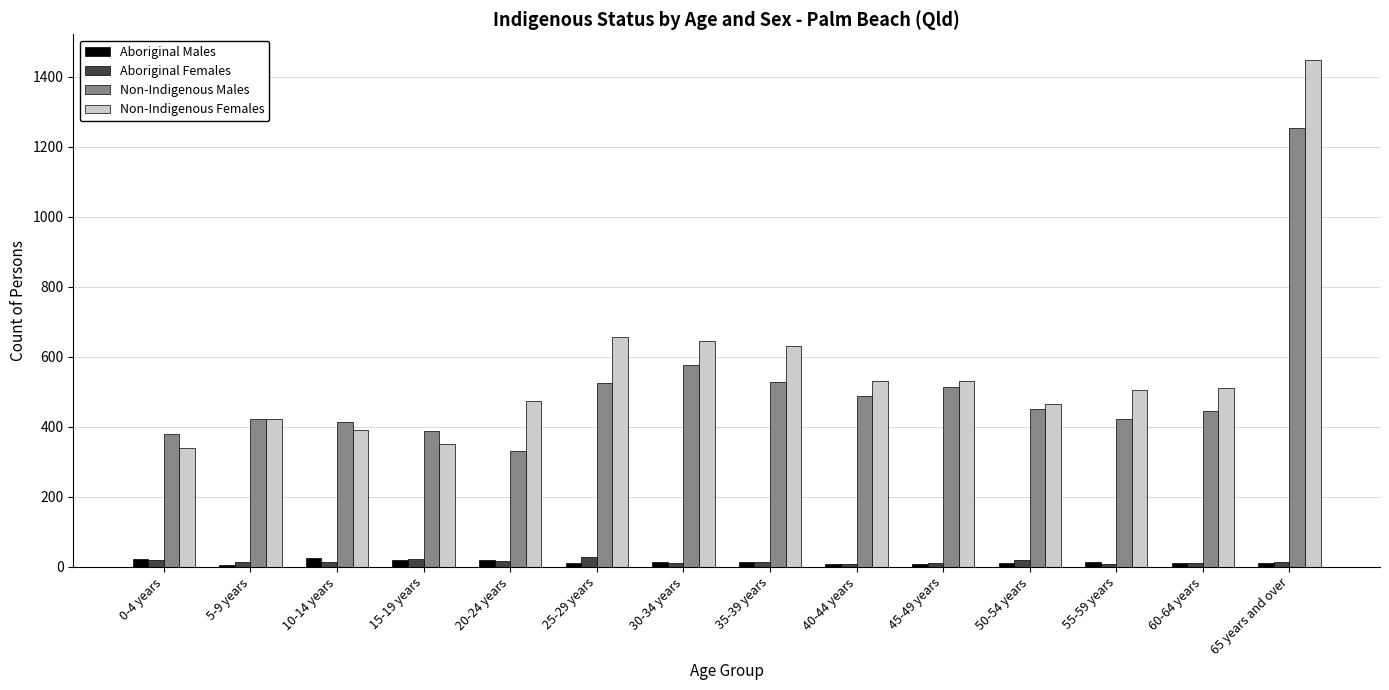

Is the value of Non-Indigenous Females at 50-54 years greater than the value of Aboriginal Females at 5-9 years?

Yes